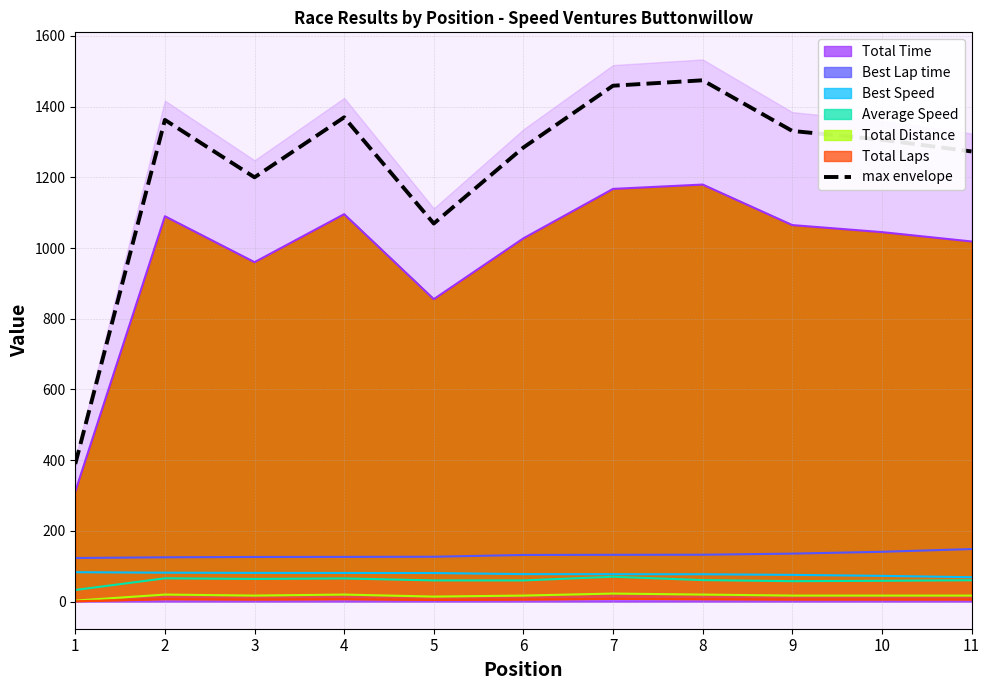

At which category does the chart reach its minimum across all series?

1